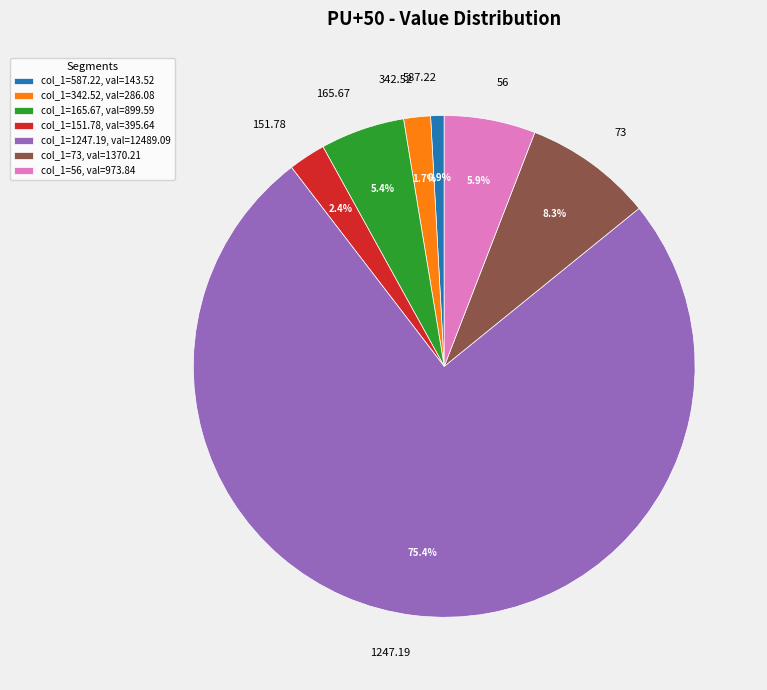

Which category accounts for the majority?

1247.19